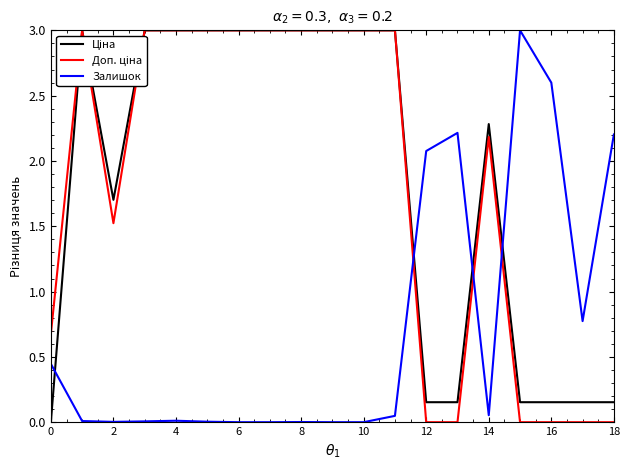

How many lines are shown in the chart?

3